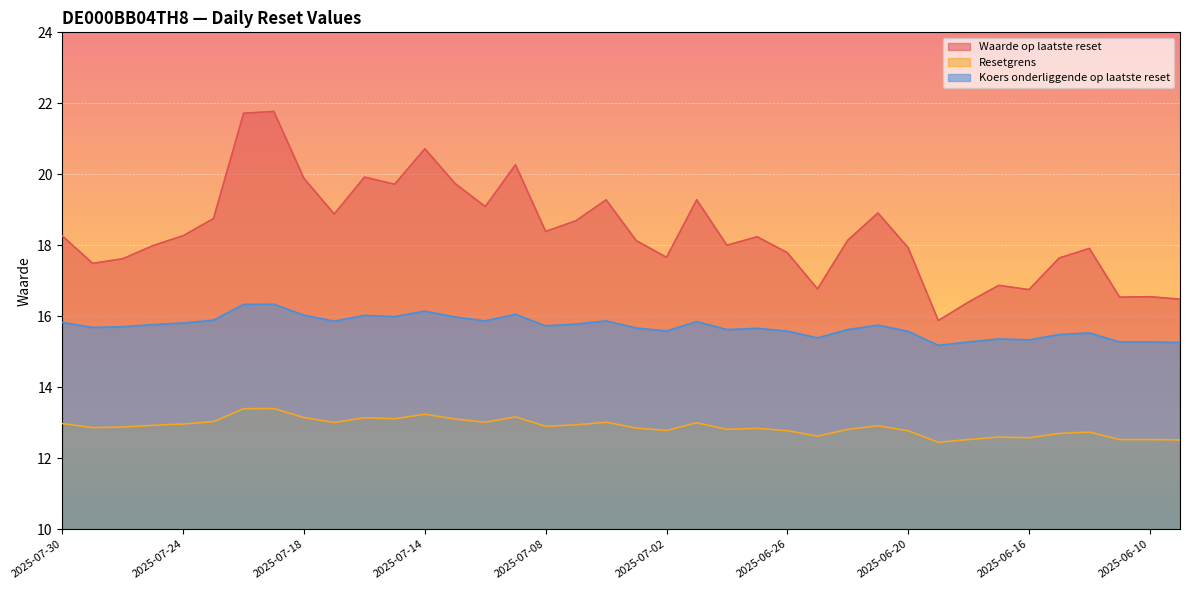

Reading left to right, what are all the values shown in this chart?

Waarde op laatste reset: 2025-07-30=18.3	2025-07-29=17.5	2025-07-28=17.6	2025-07-25=18.0	2025-07-24=18.3	2025-07-23=18.8	2025-07-22=21.7	2025-07-21=21.8	2025-07-18=19.9	2025-07-17=18.9	2025-07-16=19.9	2025-07-15=19.7	2025-07-14=20.7	2025-07-11=19.7	2025-07-10=19.1	2025-07-09=20.3	2025-07-08=18.4	2025-07-07=18.7	2025-07-04=19.3	2025-07-03=18.1	2025-07-02=17.7	2025-07-01=19.3	2025-06-30=18.0	2025-06-27=18.2	2025-06-26=17.8	2025-06-25=16.8	2025-06-24=18.1	2025-06-23=18.9	2025-06-20=17.9	2025-06-19=15.9	2025-06-18=16.4	2025-06-17=16.9	2025-06-16=16.8	2025-06-13=17.6	2025-06-12=17.9	2025-06-11=16.5	2025-06-10=16.6	2025-06-09=16.5
Resetgrens: 2025-07-30=13.0	2025-07-29=12.9	2025-07-28=12.9	2025-07-25=12.9	2025-07-24=13.0	2025-07-23=13.0	2025-07-22=13.4	2025-07-21=13.4	2025-07-18=13.1	2025-07-17=13.0	2025-07-16=13.1	2025-07-15=13.1	2025-07-14=13.2	2025-07-11=13.1	2025-07-10=13.0	2025-07-09=13.2	2025-07-08=12.9	2025-07-07=12.9	2025-07-04=13.0	2025-07-03=12.8	2025-07-02=12.8	2025-07-01=13.0	2025-06-30=12.8	2025-06-27=12.8	2025-06-26=12.8	2025-06-25=12.6	2025-06-24=12.8	2025-06-23=12.9	2025-06-20=12.8	2025-06-19=12.4	2025-06-18=12.5	2025-06-17=12.6	2025-06-16=12.6	2025-06-13=12.7	2025-06-12=12.7	2025-06-11=12.5	2025-06-10=12.5	2025-06-09=12.5
Koers onderliggende op laatste reset: 2025-07-30=15.8	2025-07-29=15.7	2025-07-28=15.7	2025-07-25=15.8	2025-07-24=15.8	2025-07-23=15.9	2025-07-22=16.3	2025-07-21=16.3	2025-07-18=16.0	2025-07-17=15.9	2025-07-16=16.0	2025-07-15=16.0	2025-07-14=16.1	2025-07-11=16.0	2025-07-10=15.9	2025-07-09=16.1	2025-07-08=15.7	2025-07-07=15.8	2025-07-04=15.9	2025-07-03=15.7	2025-07-02=15.6	2025-07-01=15.8	2025-06-30=15.6	2025-06-27=15.7	2025-06-26=15.6	2025-06-25=15.4	2025-06-24=15.6	2025-06-23=15.8	2025-06-20=15.6	2025-06-19=15.2	2025-06-18=15.3	2025-06-17=15.4	2025-06-16=15.3	2025-06-13=15.5	2025-06-12=15.5	2025-06-11=15.3	2025-06-10=15.3	2025-06-09=15.3